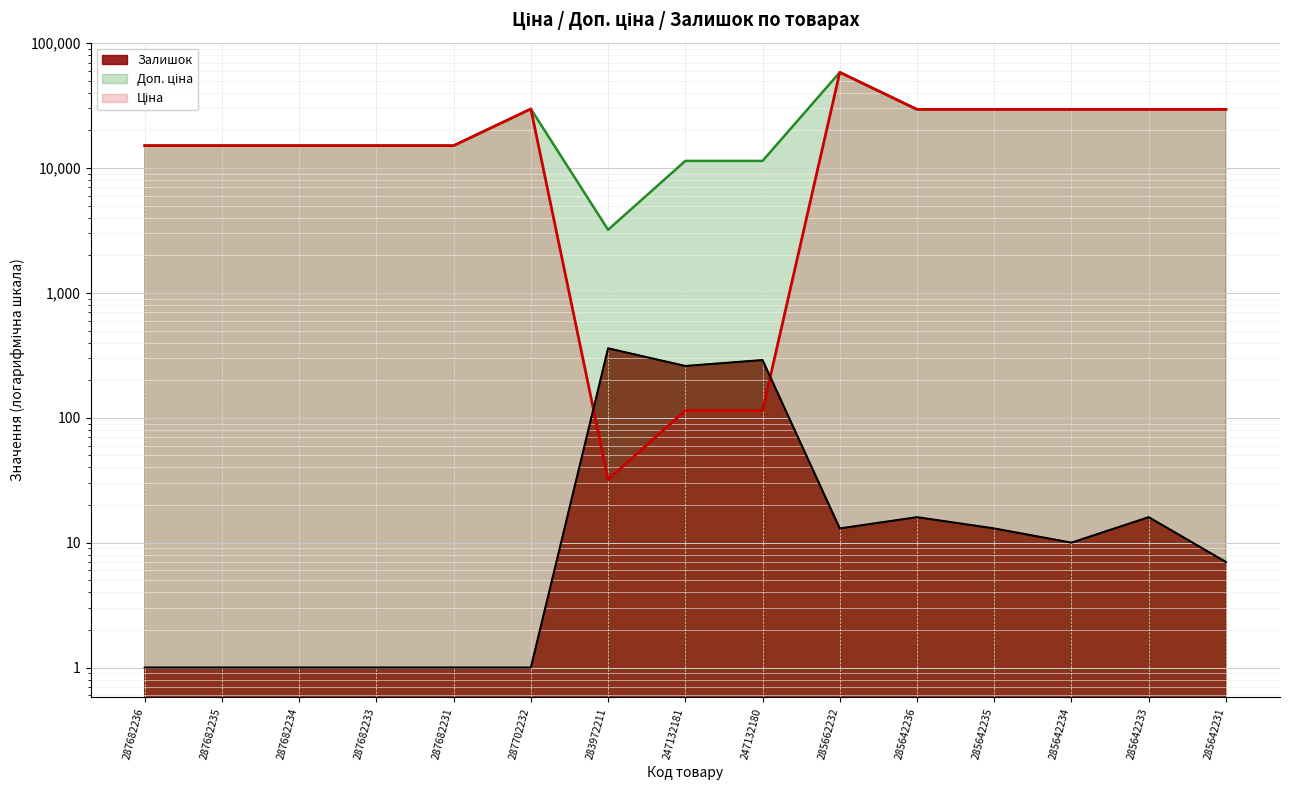

Reading left to right, list all the values displayed in this chart.

Ціна: 287682236=15120.0	287682235=15120.0	287682234=15120.0	287682233=15120.0	287682231=15120.0	287702232=29747.2	283972211=32.0	247132181=114.1	247132180=114.1	285662232=58426.5	285642236=29491.5	285642235=29491.5	285642234=29491.5	285642233=29491.5	285642231=29491.5
Доп. ціна: 287682236=15120.0	287682235=15120.0	287682234=15120.0	287682233=15120.0	287682231=15120.0	287702232=29747.2	283972211=3205.0	247132181=11410.0	247132180=11410.0	285662232=58426.5	285642236=29491.5	285642235=29491.5	285642234=29491.5	285642233=29491.5	285642231=29491.5
Залишок: 287682236=1.0	287682235=1.0	287682234=1.0	287682233=1.0	287682231=1.0	287702232=1.0	283972211=360.0	247132181=260.0	247132180=290.0	285662232=13.0	285642236=16.0	285642235=13.0	285642234=10.0	285642233=16.0	285642231=7.0